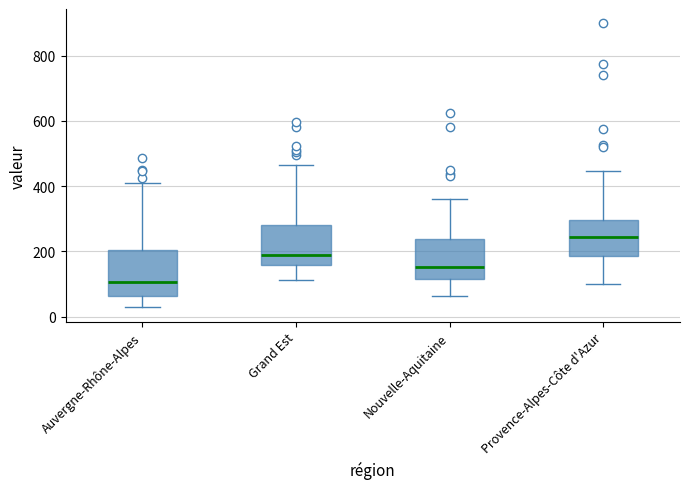

Where is the upper edge of the box for Provence-Alpes-Côte d'Azur on the y-axis? The values are not printed on the chart, so give them approximately, as read against the axis.

300